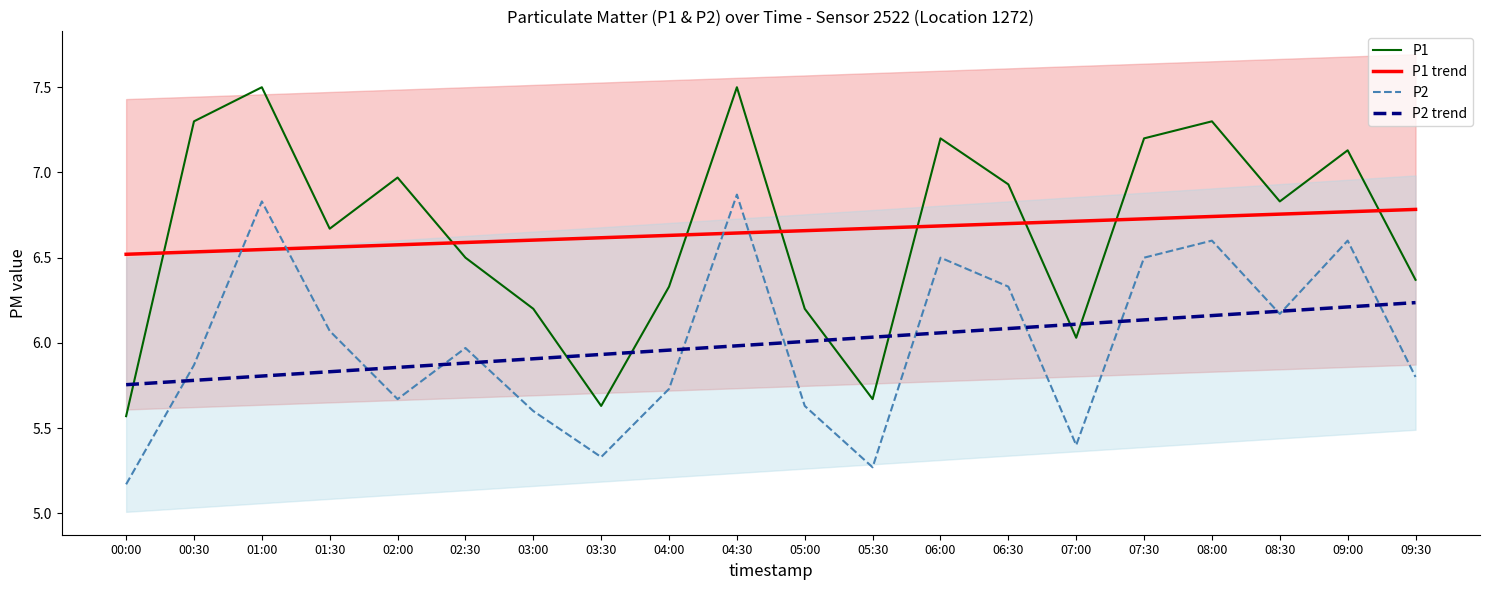

What is the sum of all P2 values?

119.9